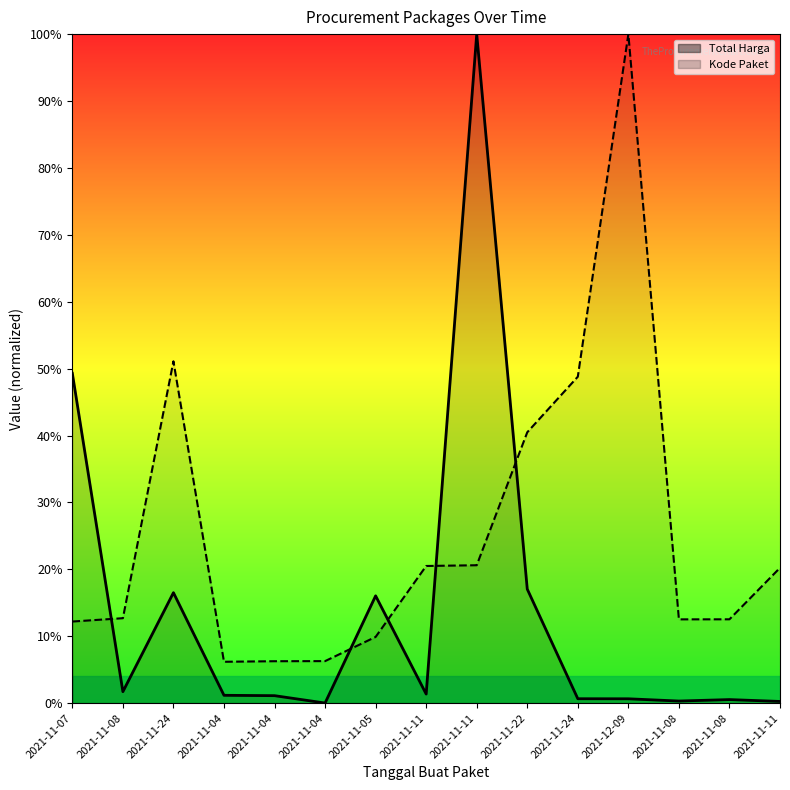

Is the value of Total Harga at 2021-11-24 greater than the value of Kode Paket at 2021-11-04?

Yes